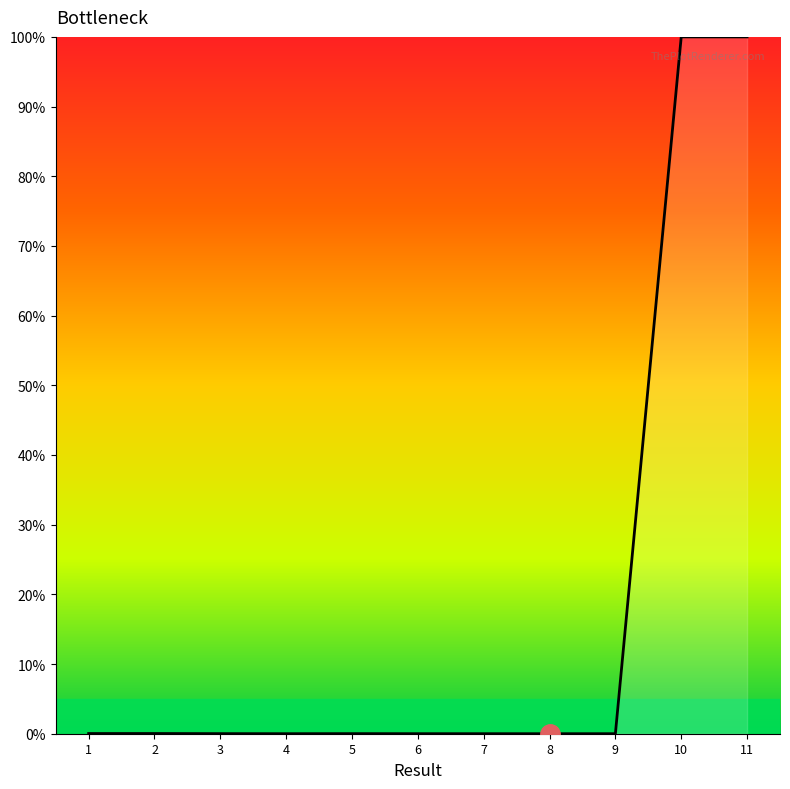

What is the difference between the maximum and minimum values?

100.0